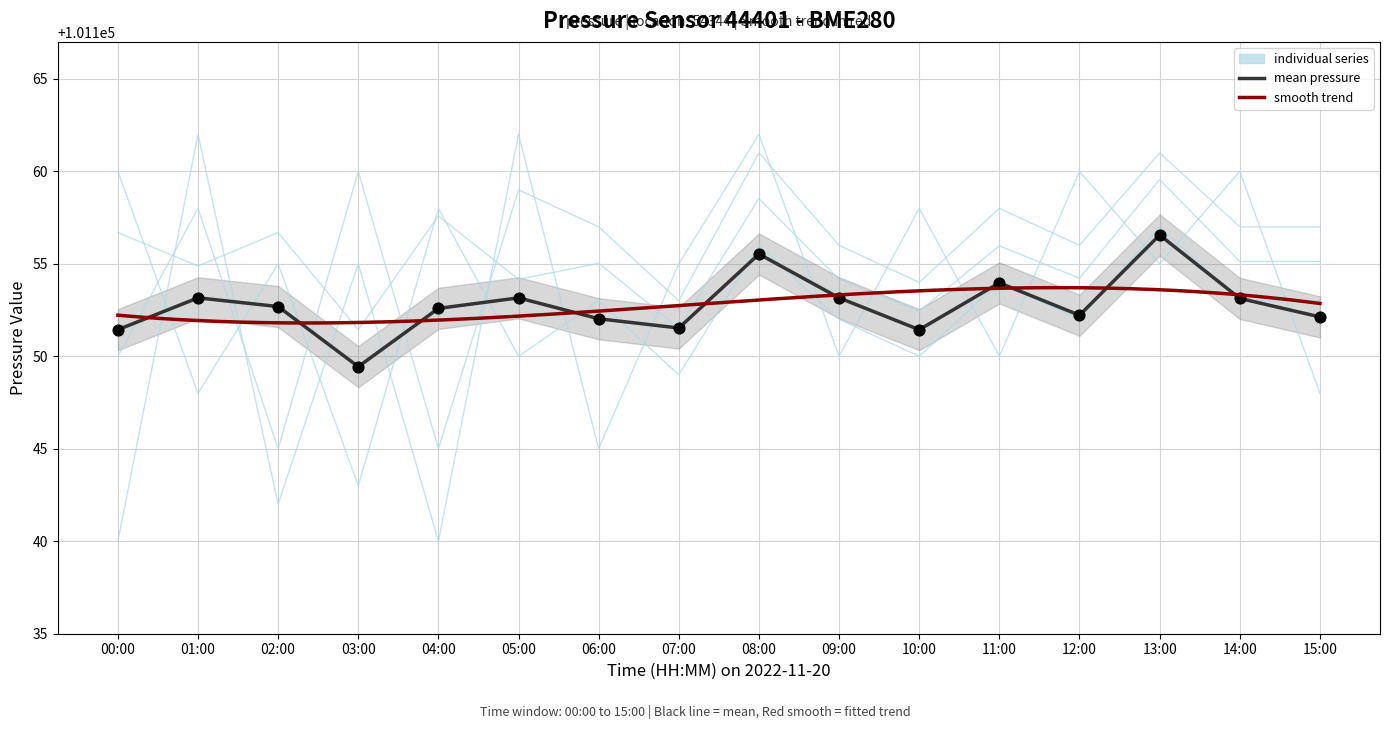

Which series contains the lowest Y value?

individual_2